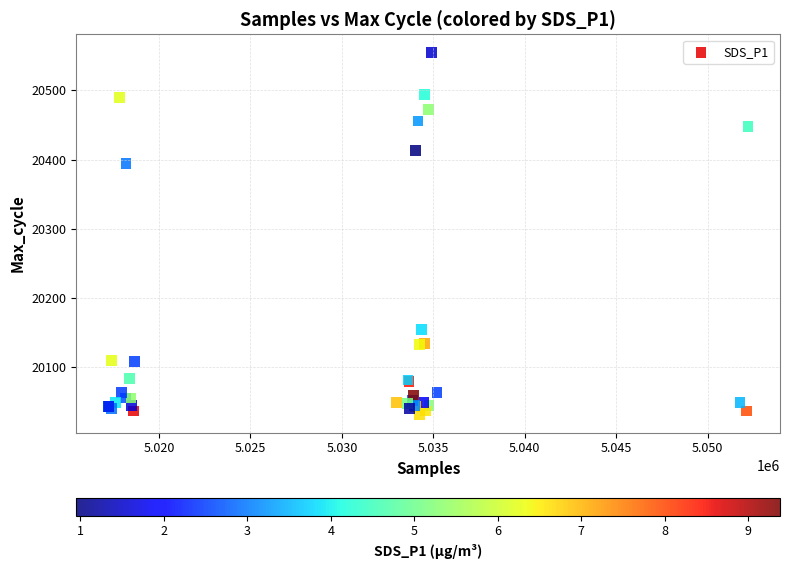

What Y value in the scatter plot is closest to 20293?

20394